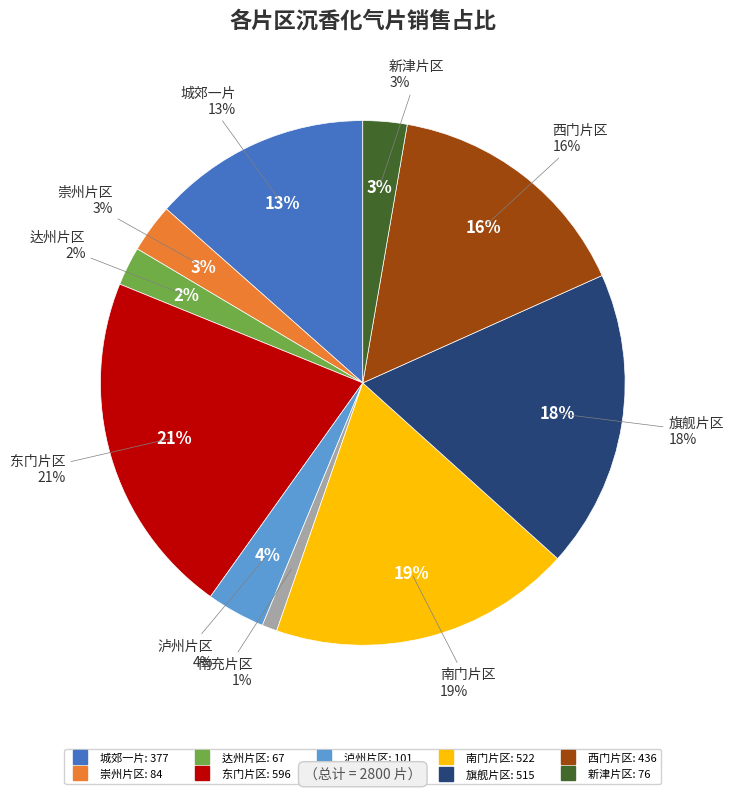

Count the number of slices in the pie.

10